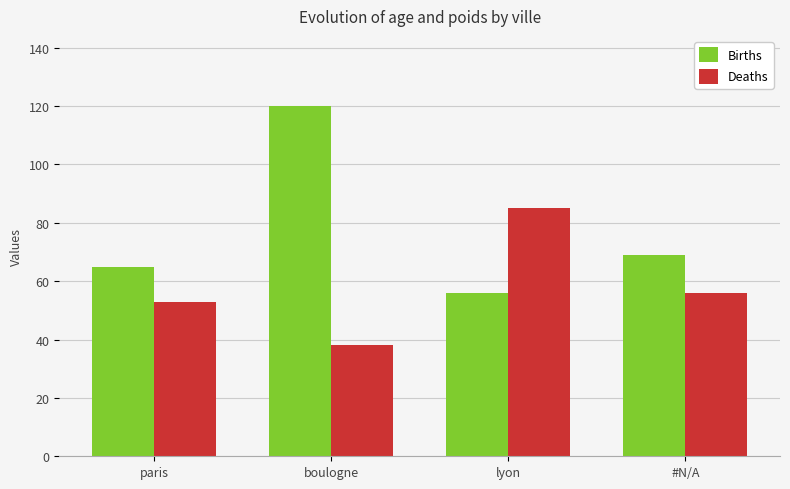

Is the value of Births at boulogne greater than the value of Deaths at paris?

Yes